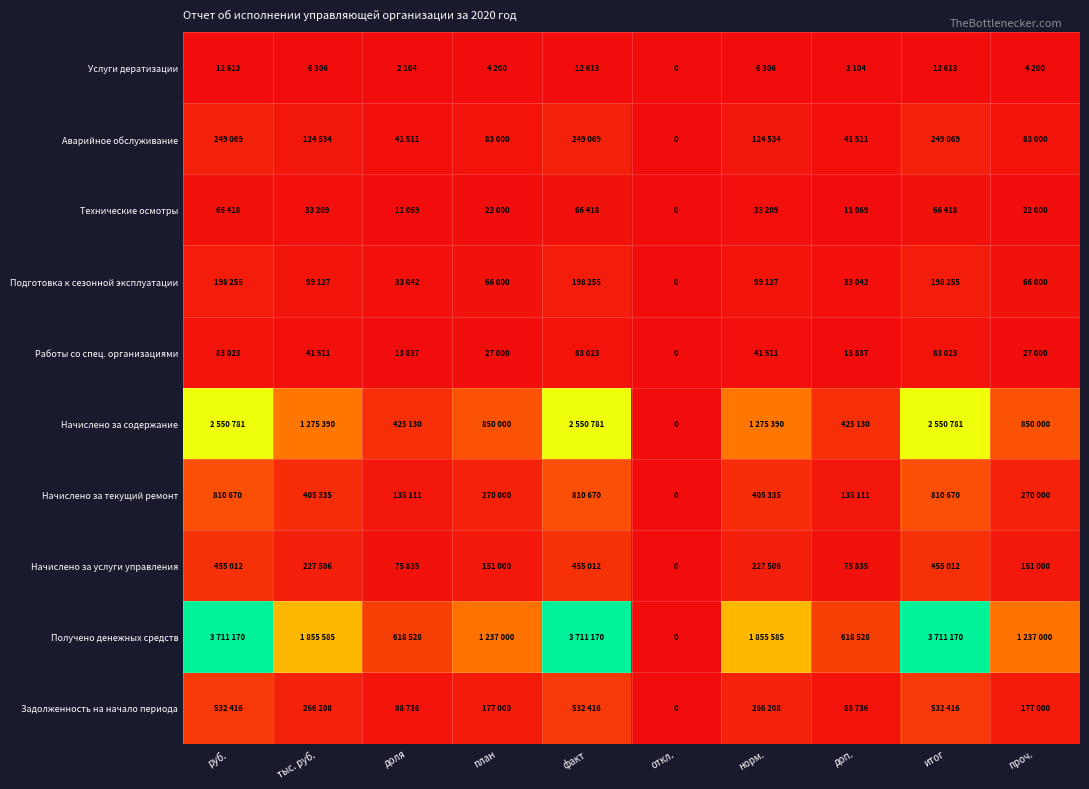

Between руб. and доля, which series saw the biggest shift?

Получено денежных средств